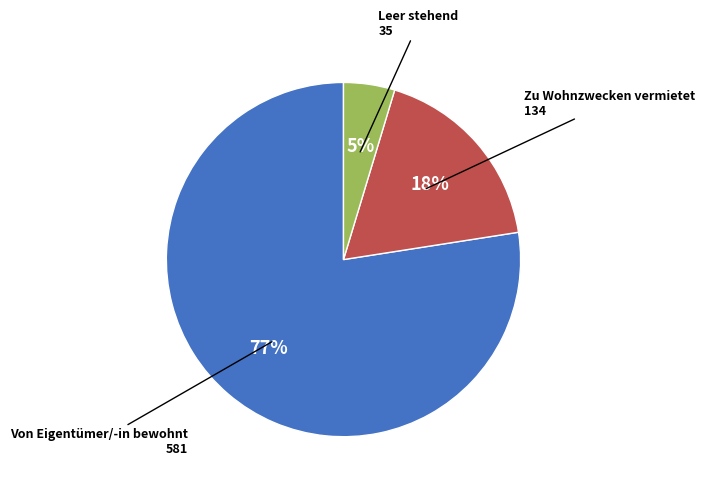

Count the number of slices in the pie.

3